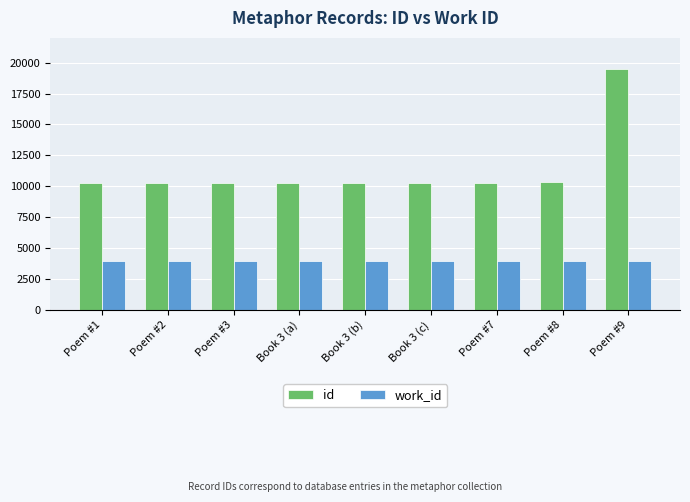

The work_id series shows 3974 at Poem #8. True or false?

True